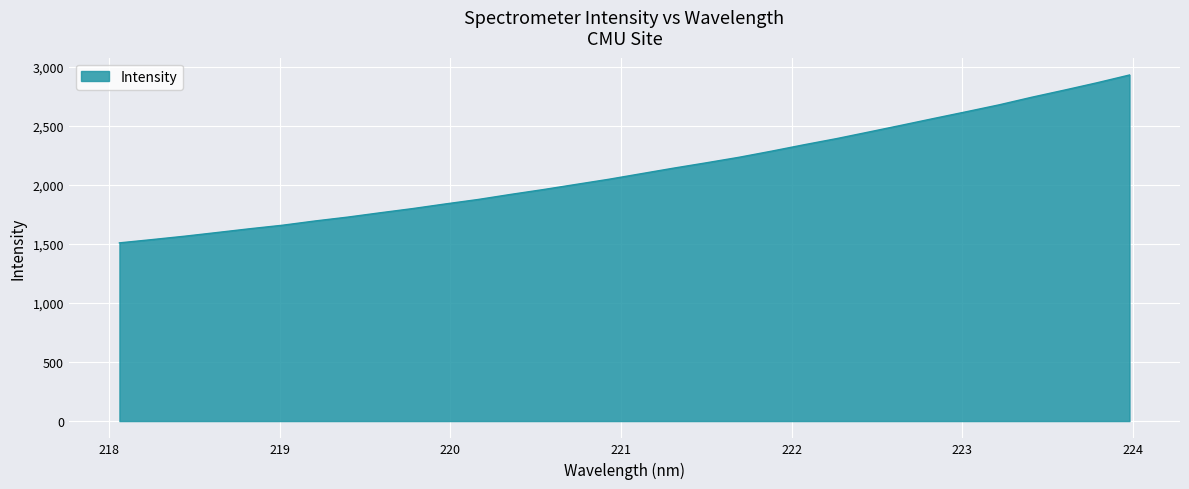

What is the maximum value shown in the chart?

2929.3